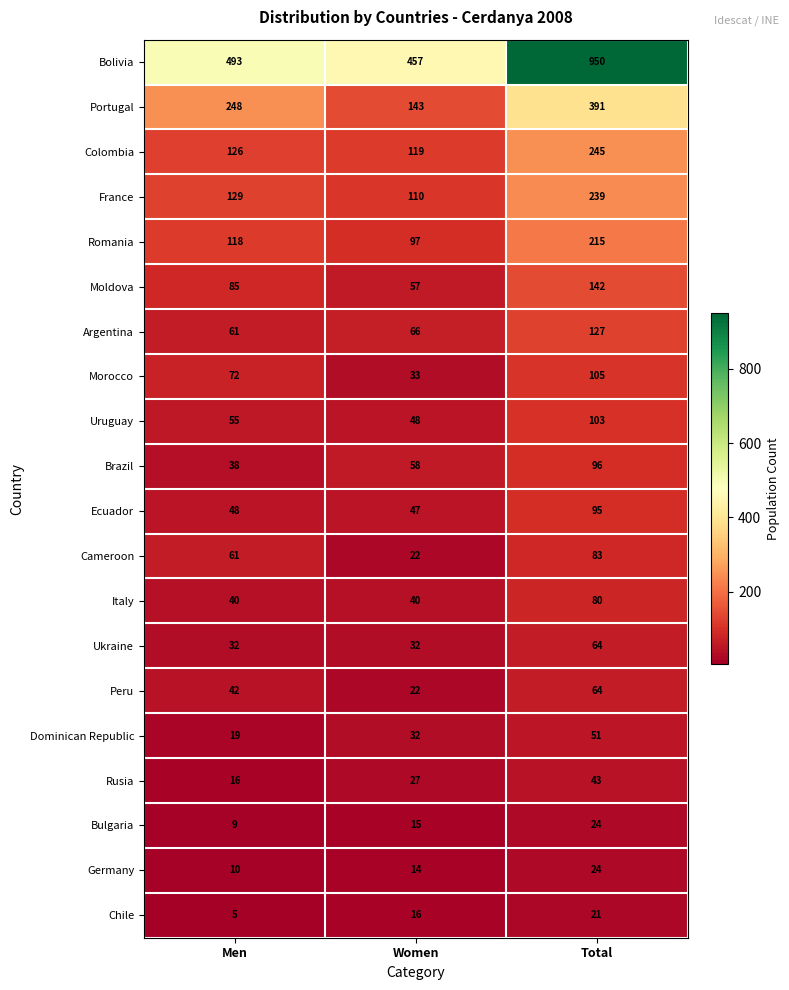

Is it true that Moldova equals 57 at Women?

True